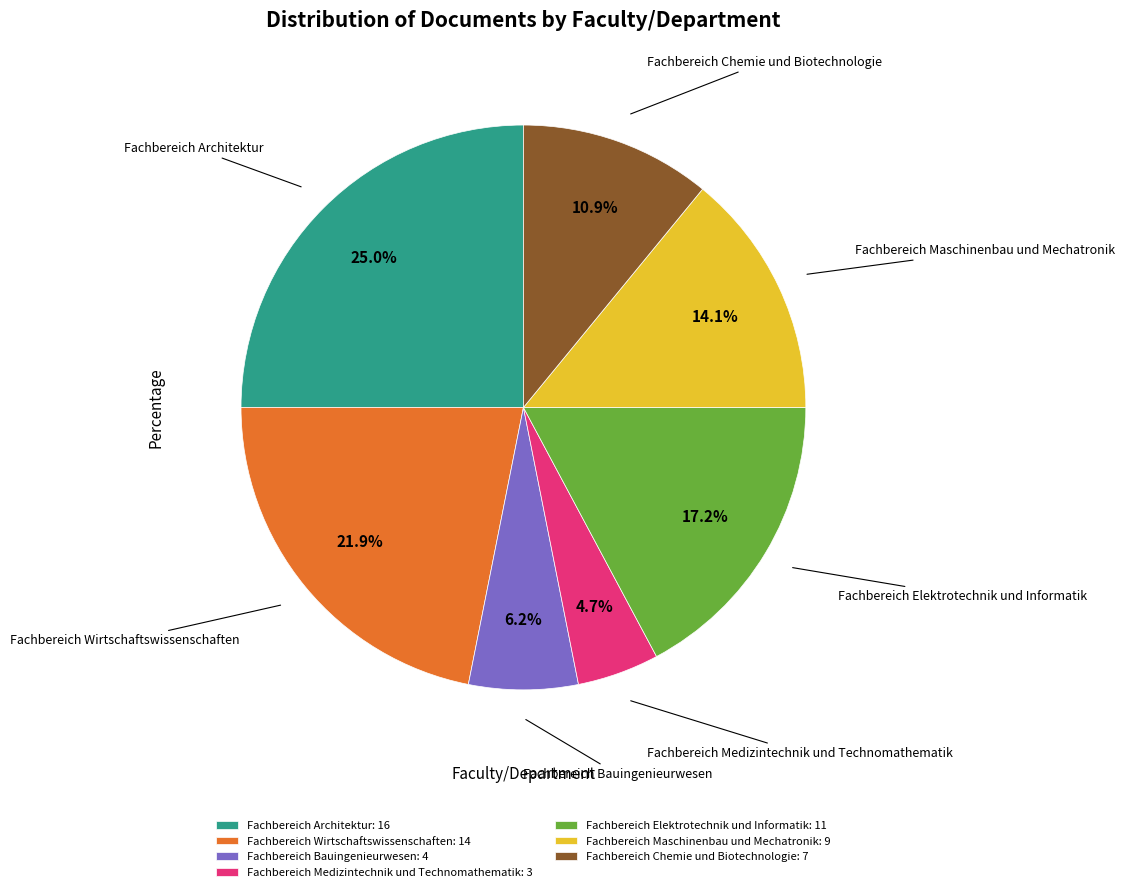

To the nearest percent, what portion does Fachbereich Maschinenbau und Mechatronik represent?

14%